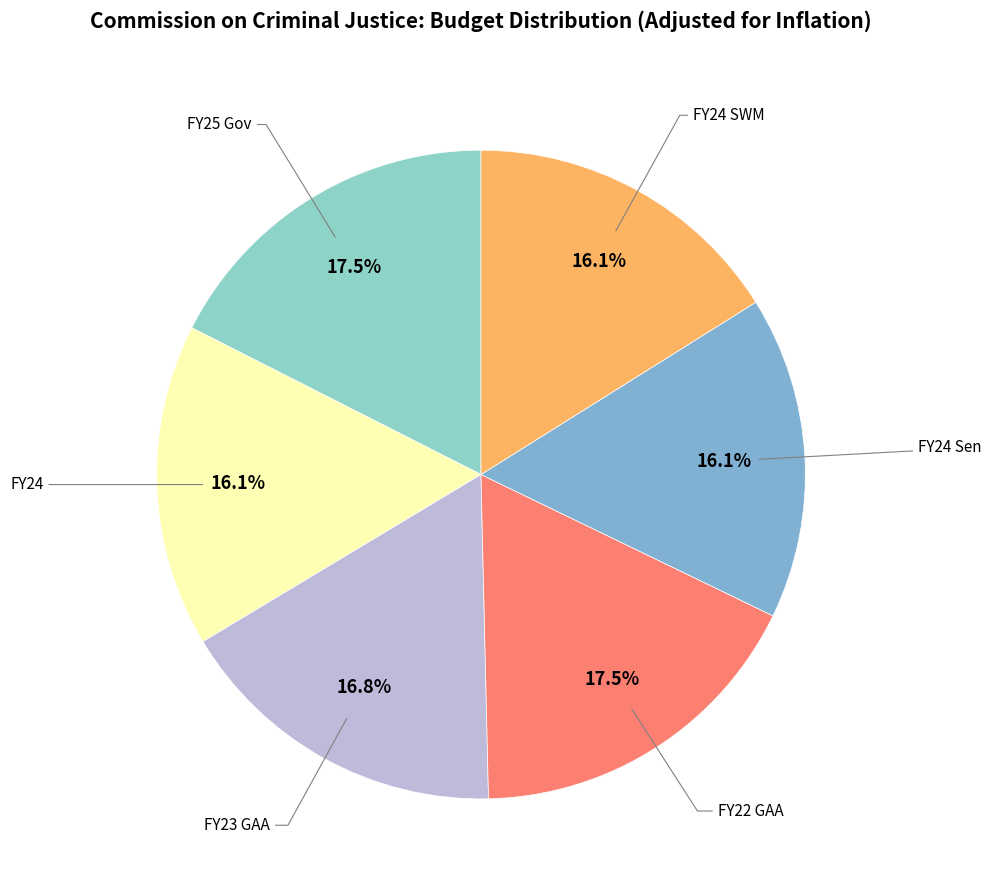

To the nearest percent, what is the difference between the largest and smallest slice percentages?

1%